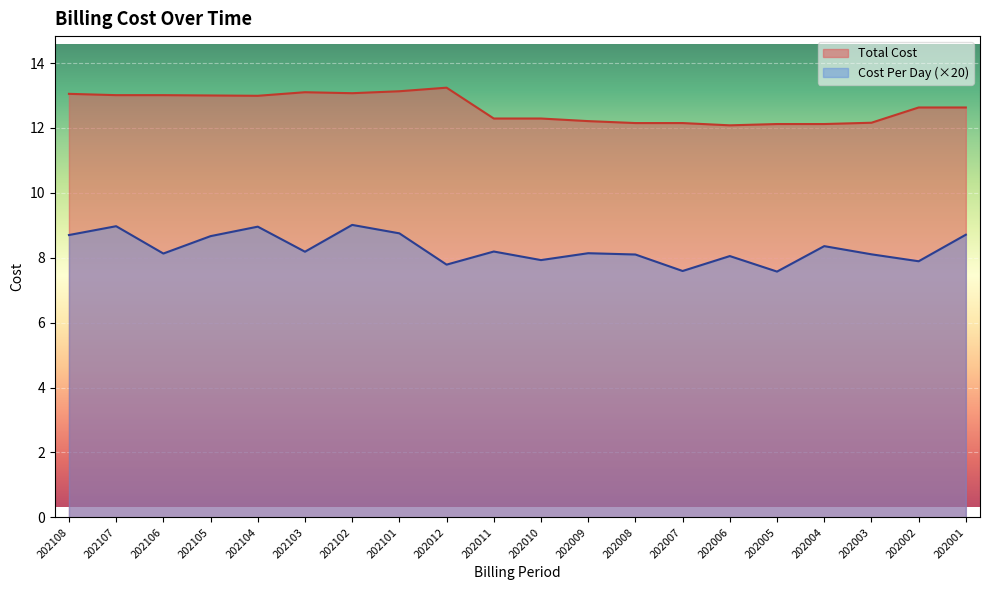

The value of Cost Per Day at 202011 is 2.5. True or false?

False